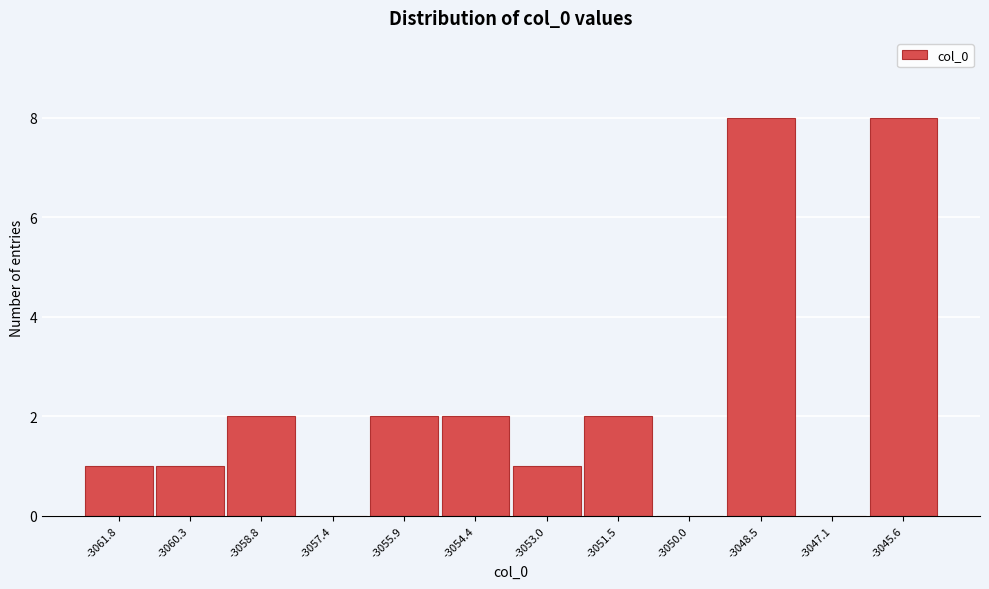

Reading right to left, extract all data points from this chart.

-3045.6=8	-3047.1=0	-3048.5=8	-3050.0=0	-3051.5=2	-3053.0=1	-3054.4=2	-3055.9=2	-3057.4=0	-3058.8=2	-3060.3=1	-3061.8=1